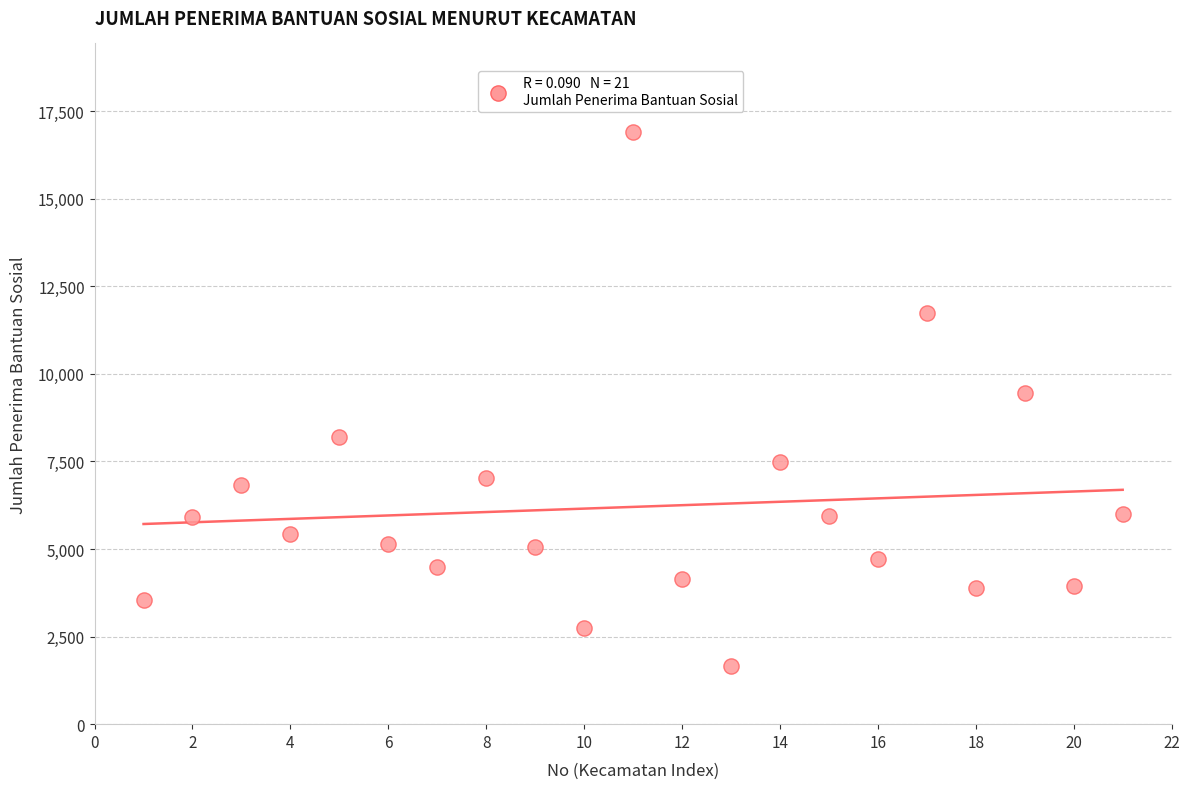

What is the range of Y values (max minus min)?

15222